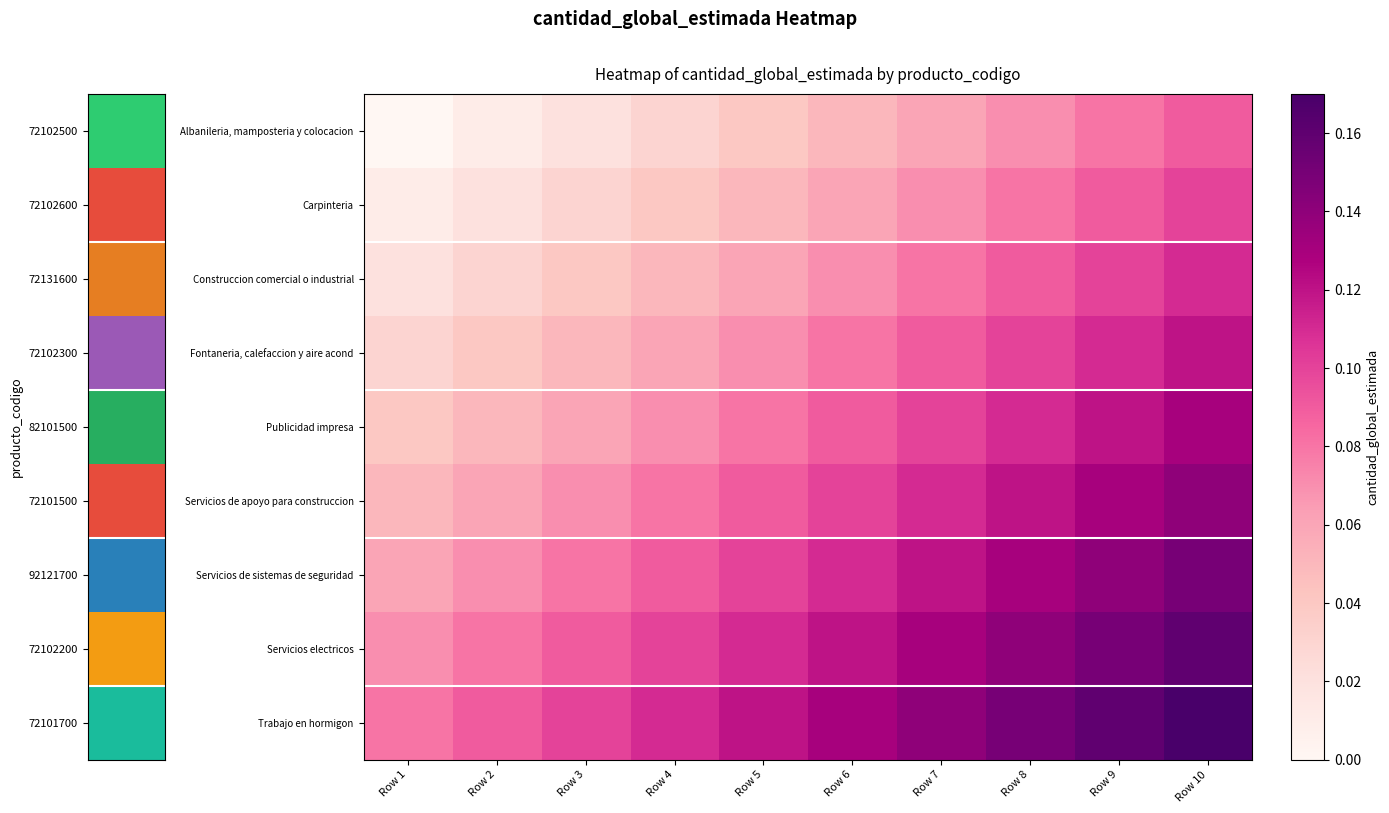

Which series has the largest total across all categories?

Trabajo en hormigon